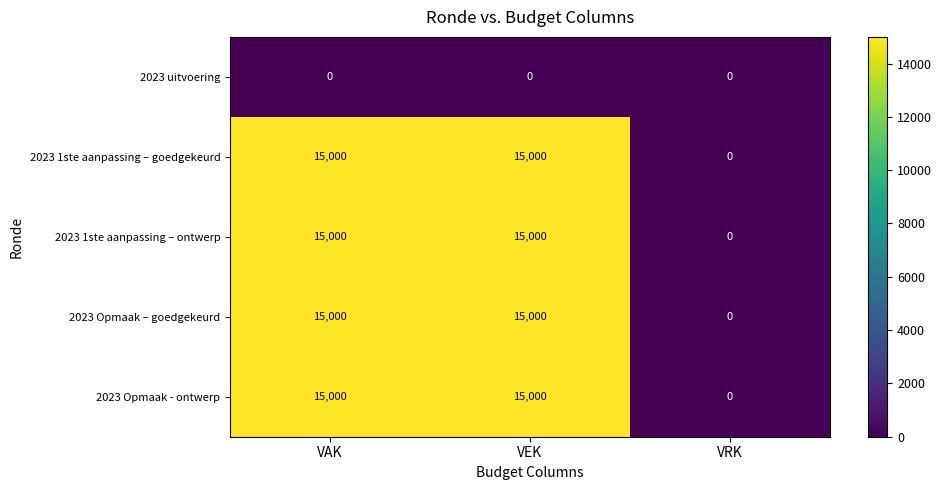

At how many categories does at least one series exceed 14522?

2